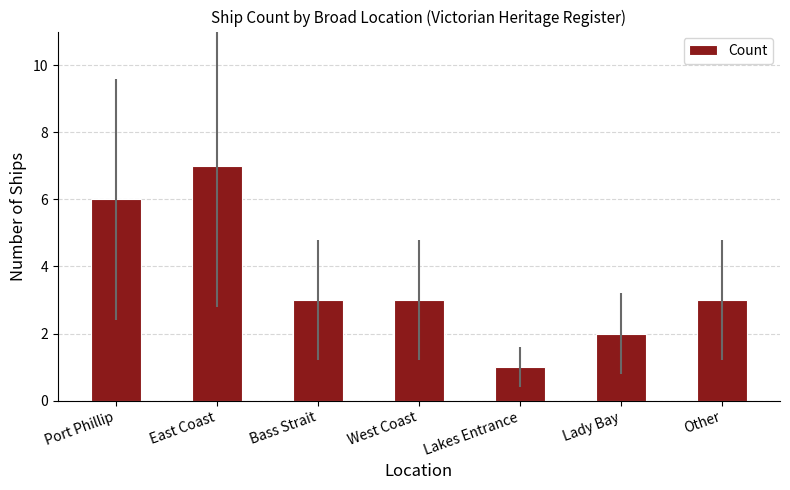

How many distinct data groups are displayed?

1